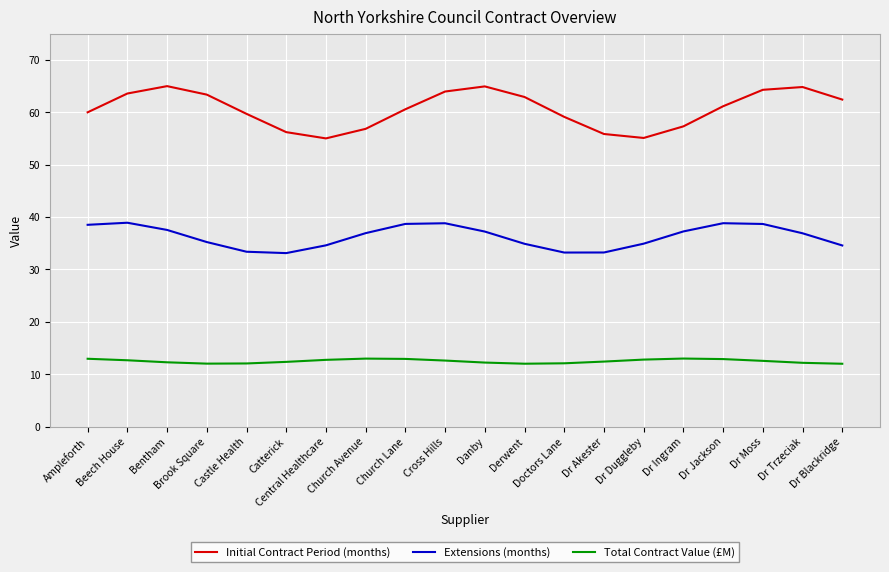

True or false: Extensions (months) and Total Contract Value (£M) intersect in this chart.

False